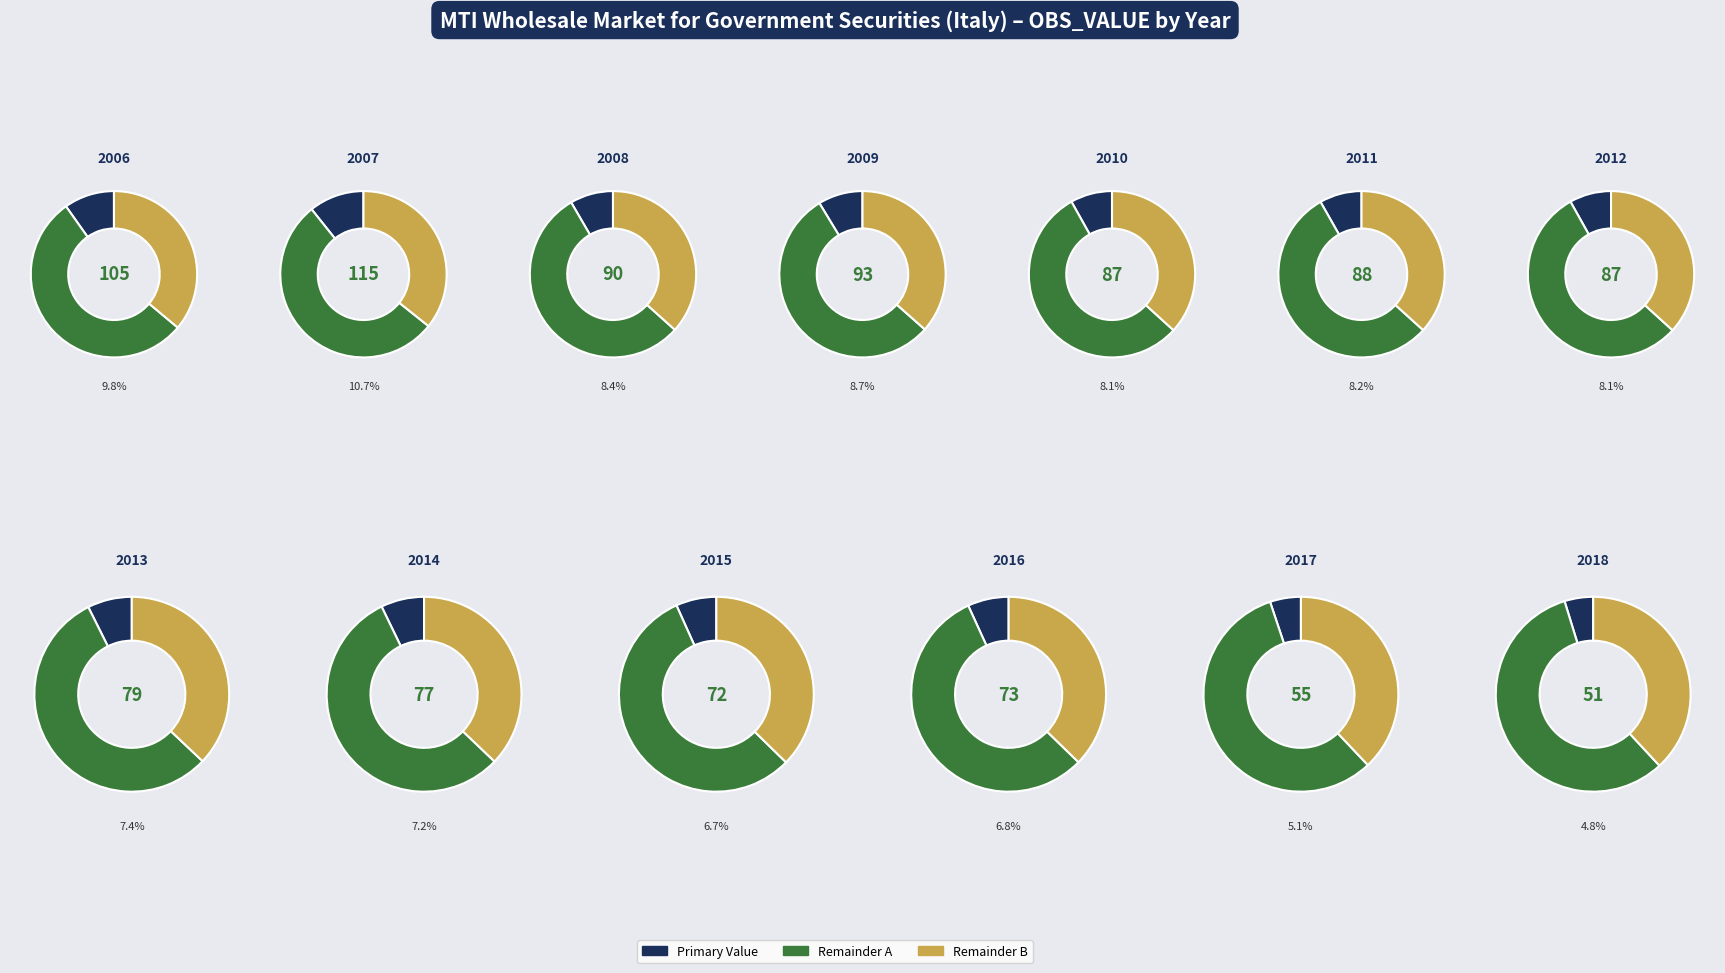

Is there any slice that represents more than half of the pie?

No